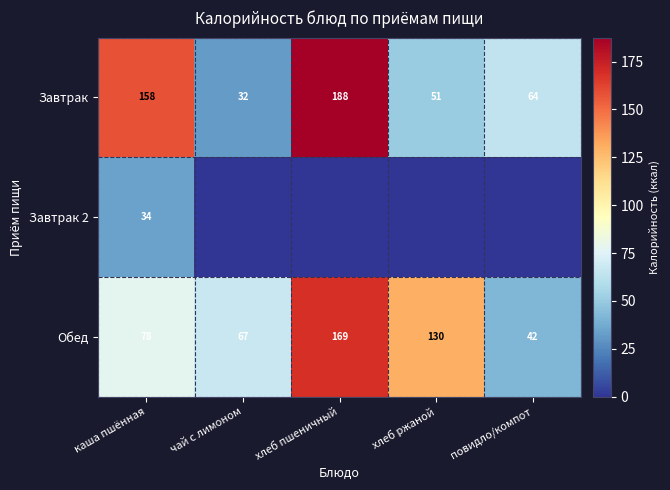

The Завтрак series shows 158 at каша пшённая. True or false?

True